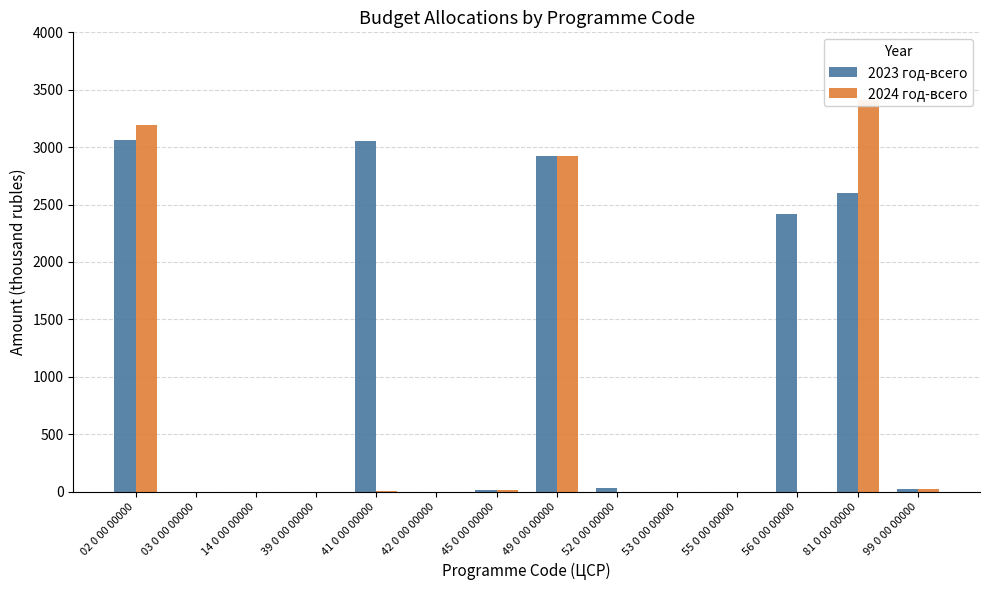

What are all the series names shown in the legend?

2023 год-всего, 2024 год-всего